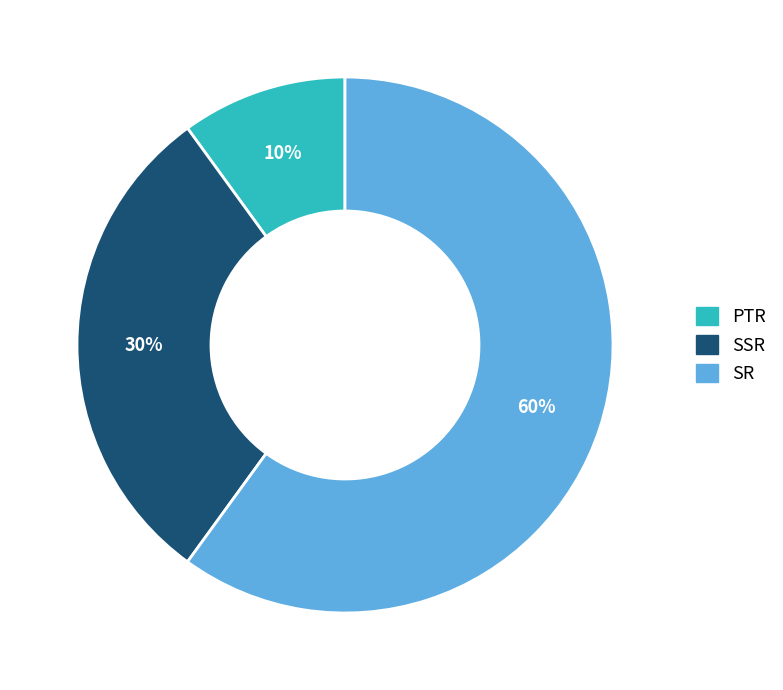

Does SR account for over 50% of the chart?

Yes